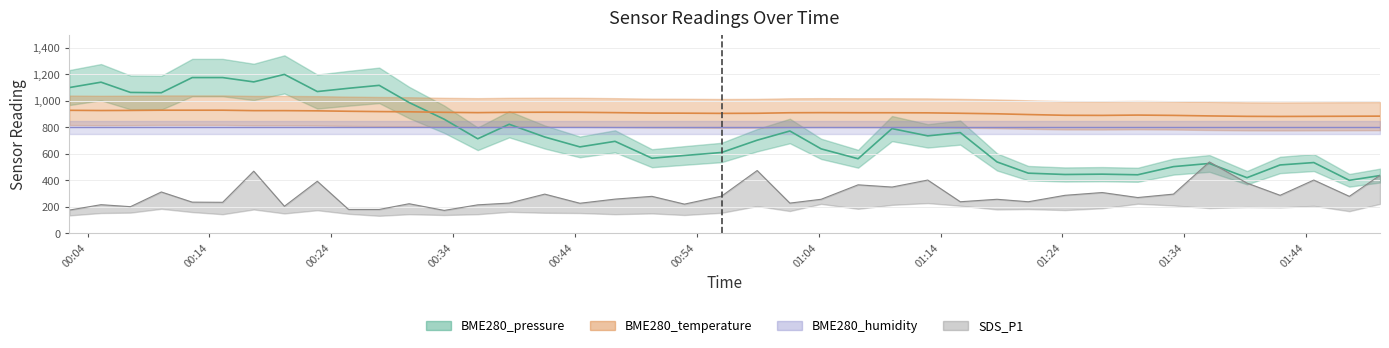

What is the label of the 5th point from the right?

2022/08/08 01:39:09